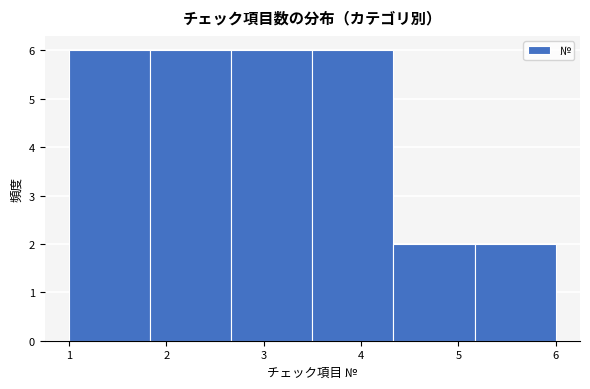

Reading left to right, list every bar in this chart as the range it spans on the x-axis followed by its height. Neither the bar edges nor the heights are printed on the chart, so give them approximately, as read against the axes.

1.0 to 1.8: 6
1.8 to 2.7: 6
2.7 to 3.5: 6
3.5 to 4.3: 6
4.3 to 5.2: 2
5.2 to 6.0: 2